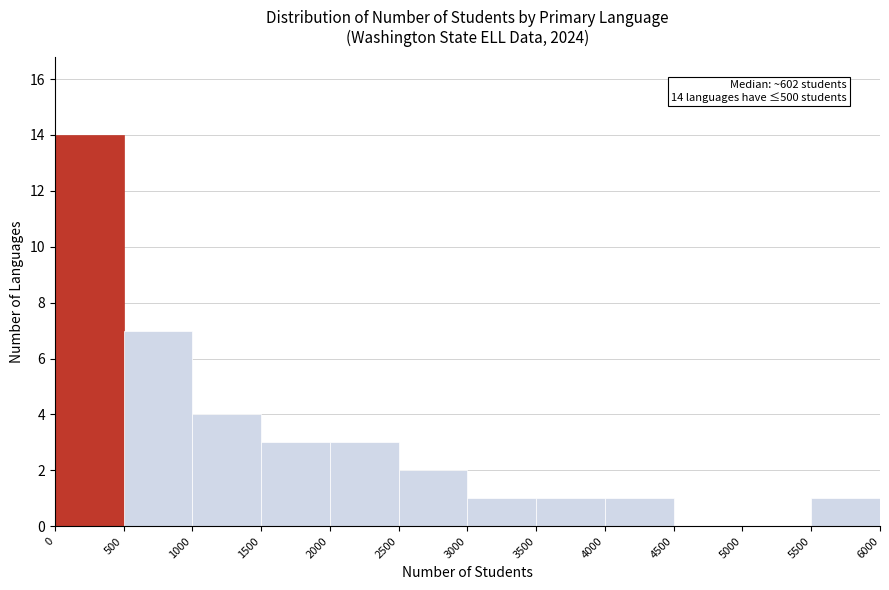

Over which range of the x-axis is the bar tallest?

0 to 500